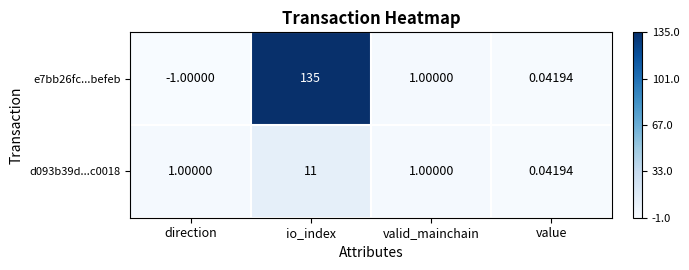

Which category has the lowest value across all series?

direction